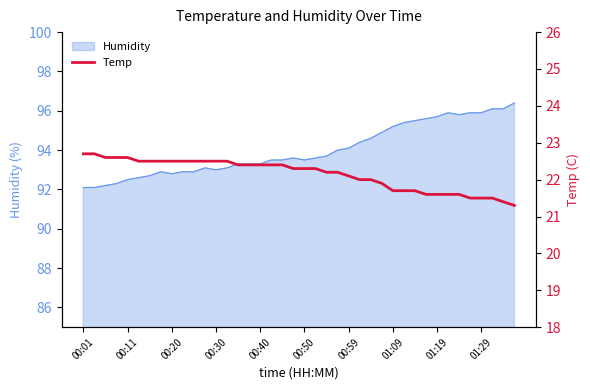

What is the minimum value for Humidity?

92.1